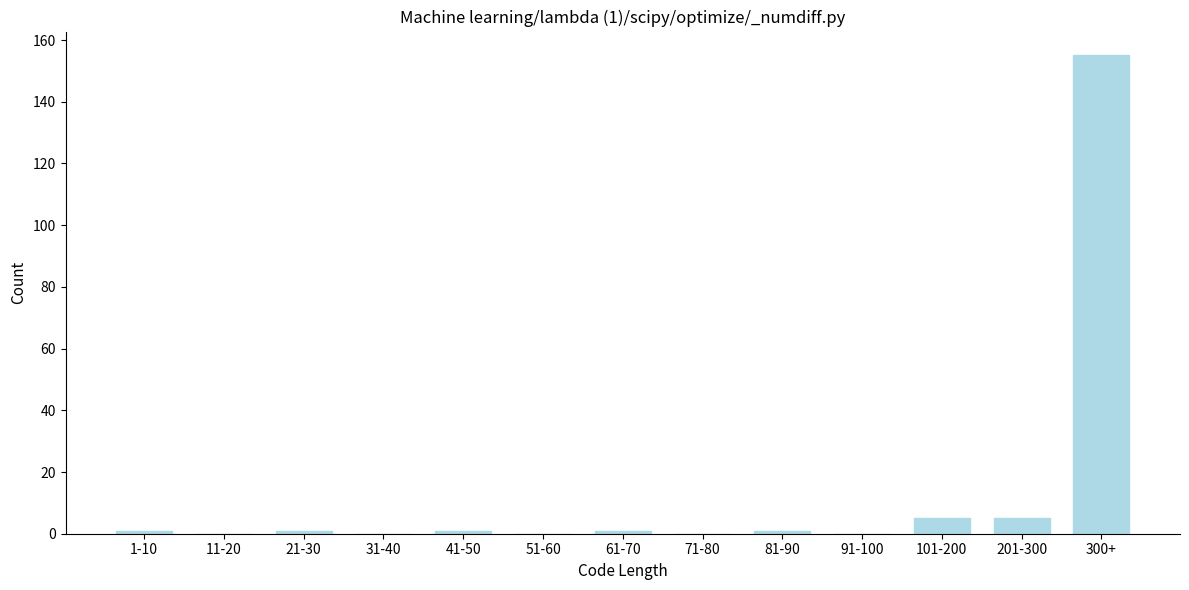

Reading right to left, extract all data points from this chart.

300+=155	201-300=5	101-200=5	91-100=0	81-90=1	71-80=0	61-70=1	51-60=0	41-50=1	31-40=0	21-30=1	11-20=0	1-10=1